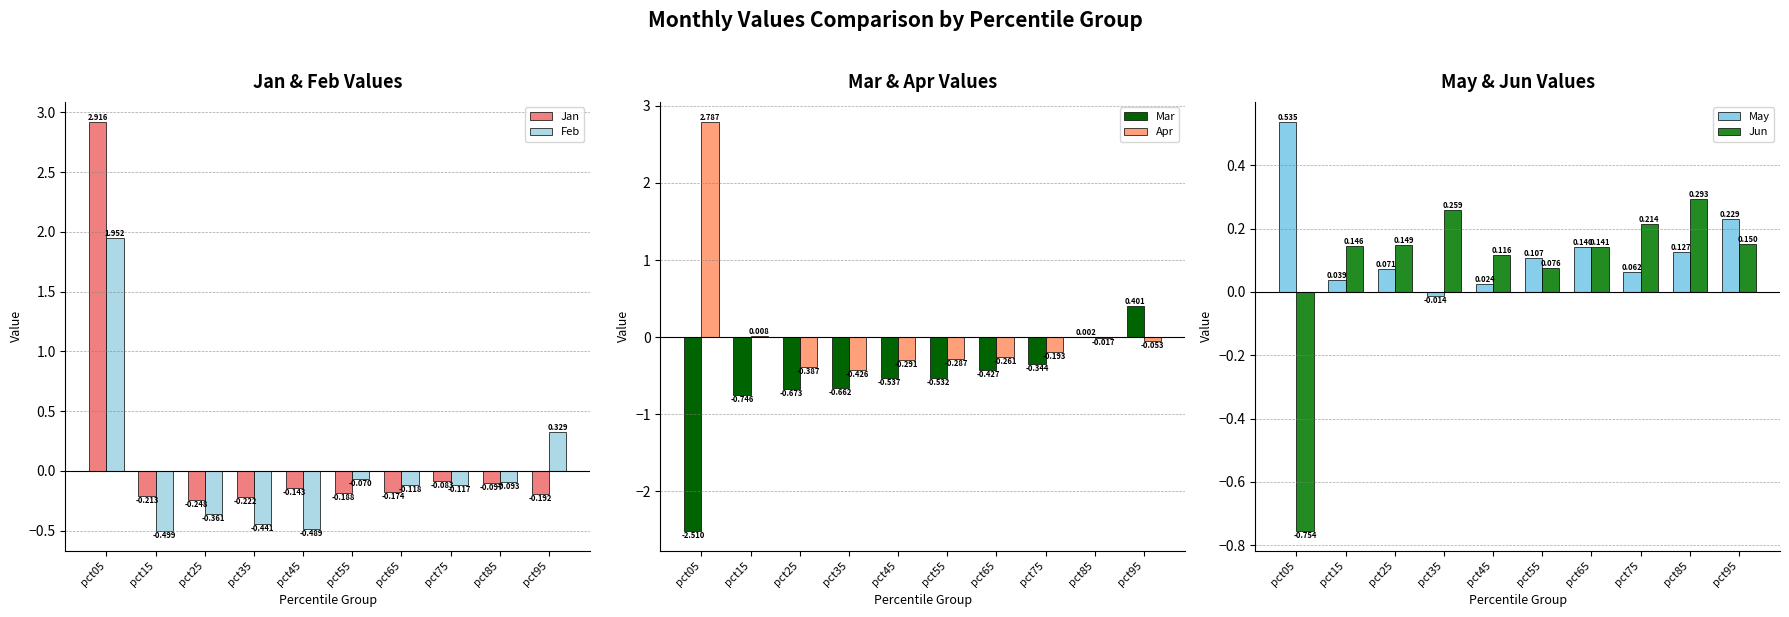

How many data points does each series have?

10